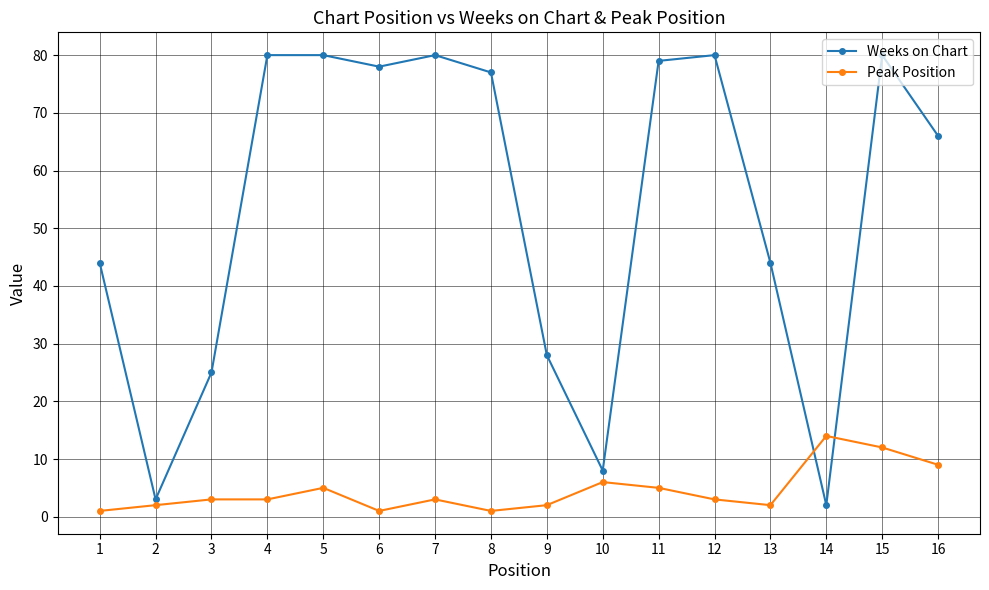

How many times do Weeks on Chart and Peak Position cross each other?

2